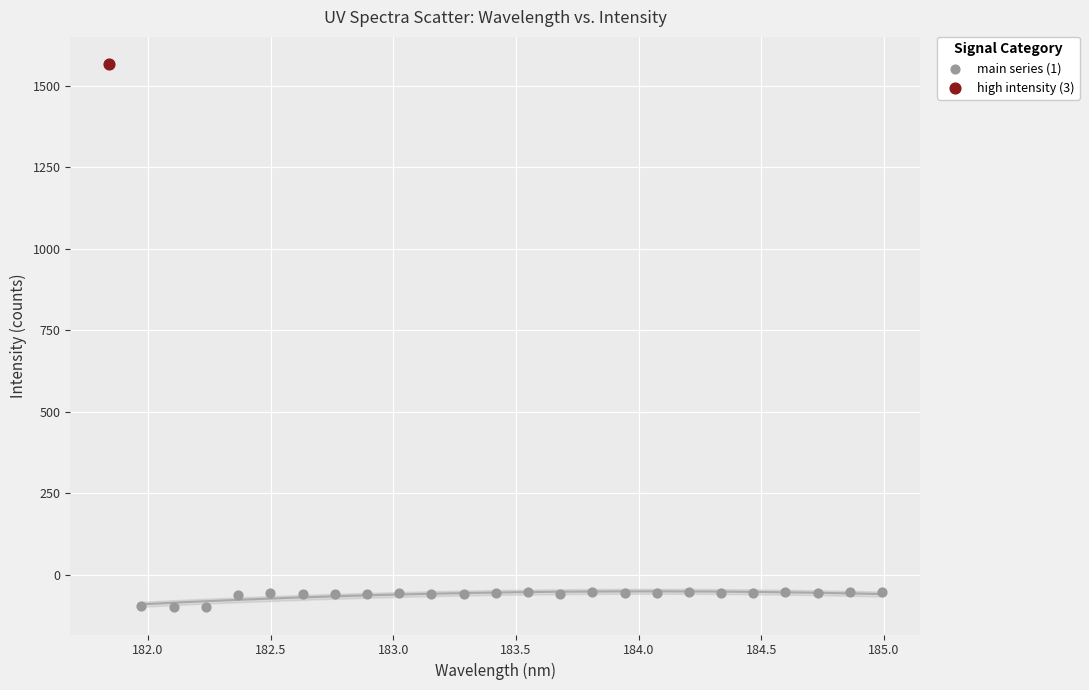

What are all the series names shown in the legend?

main series (1), high intensity (3)